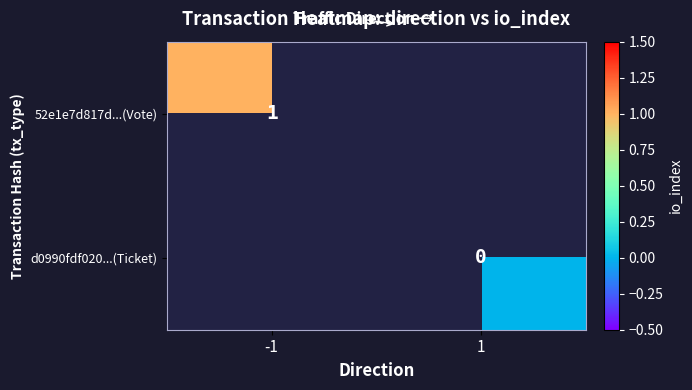

The 52e1e7d817d...(Vote) series shows 1 at -1. True or false?

True